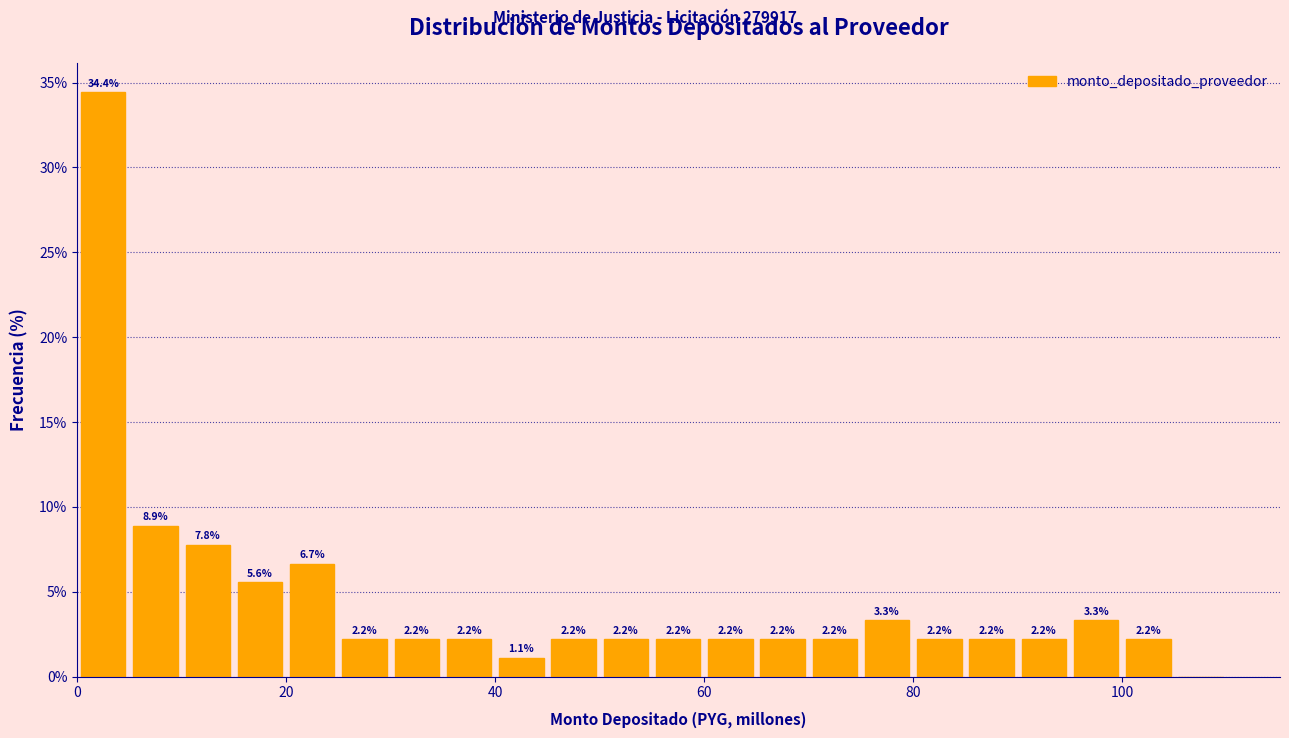

Read against the x-axis, roughly where is the centre of the tallest bar?

2